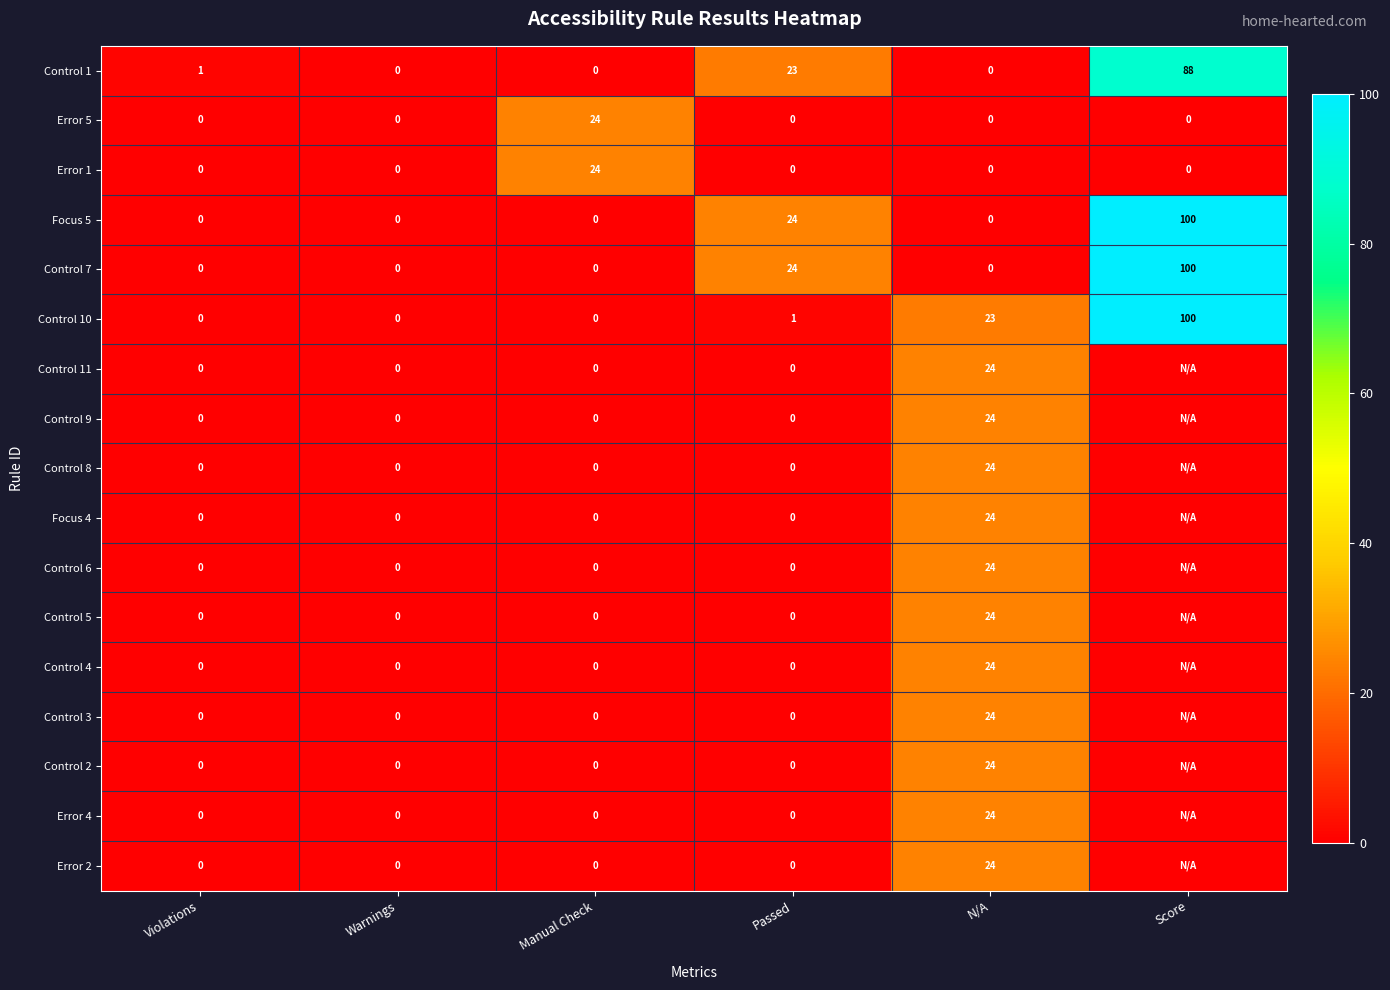

The Control 2 series shows 36 at N/A. True or false?

False